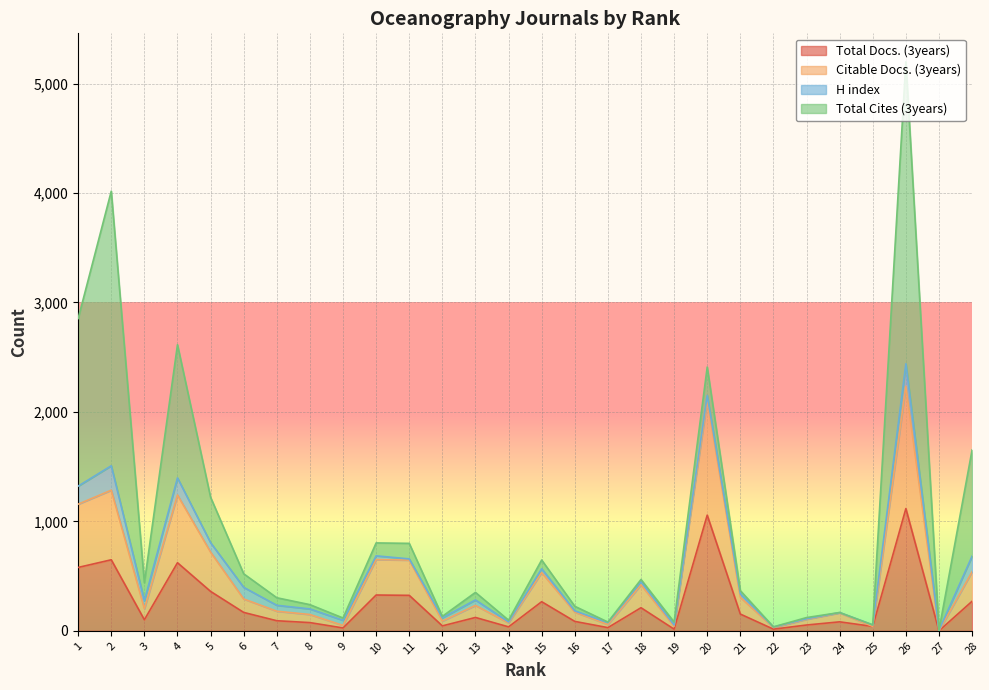

True or false: Total Docs. (3years) has more than 2 points higher than both neighbors.

True